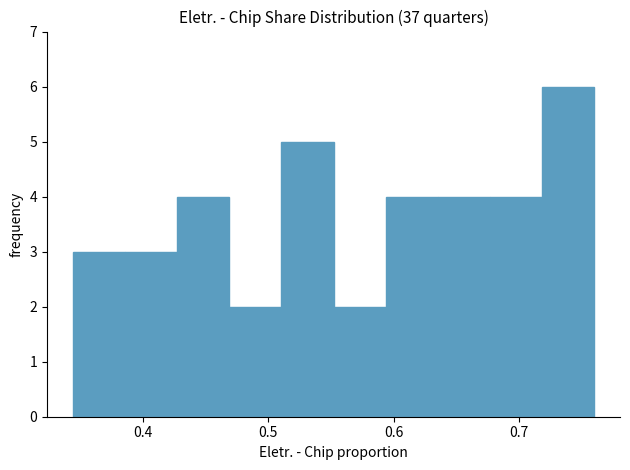

Reading left to right, list every bar in this chart as the range it spans on the x-axis followed by its height. Neither the bar edges nor the heights are printed on the chart, so give them approximately, as read against the axes.

0.34 to 0.39: 3
0.39 to 0.43: 3
0.43 to 0.47: 4
0.47 to 0.51: 2
0.51 to 0.55: 5
0.55 to 0.59: 2
0.59 to 0.64: 4
0.64 to 0.68: 4
0.68 to 0.72: 4
0.72 to 0.76: 6